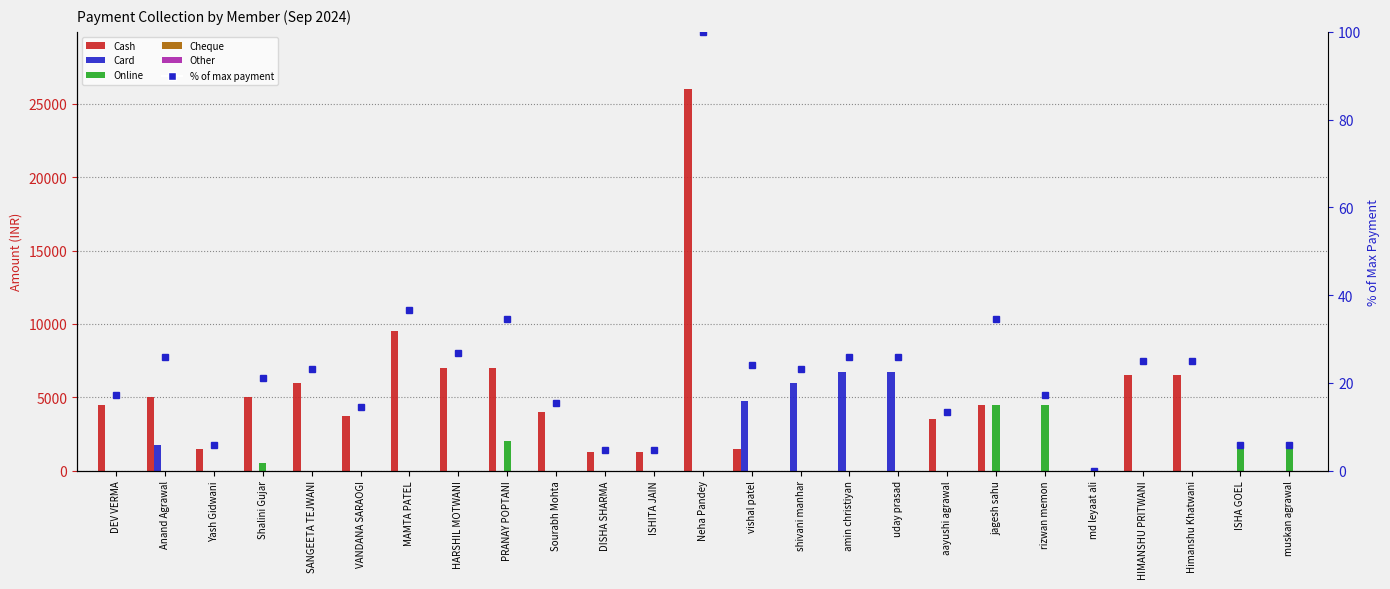

Where is Online nearest to the value 2250?

PRANAY POPTANI